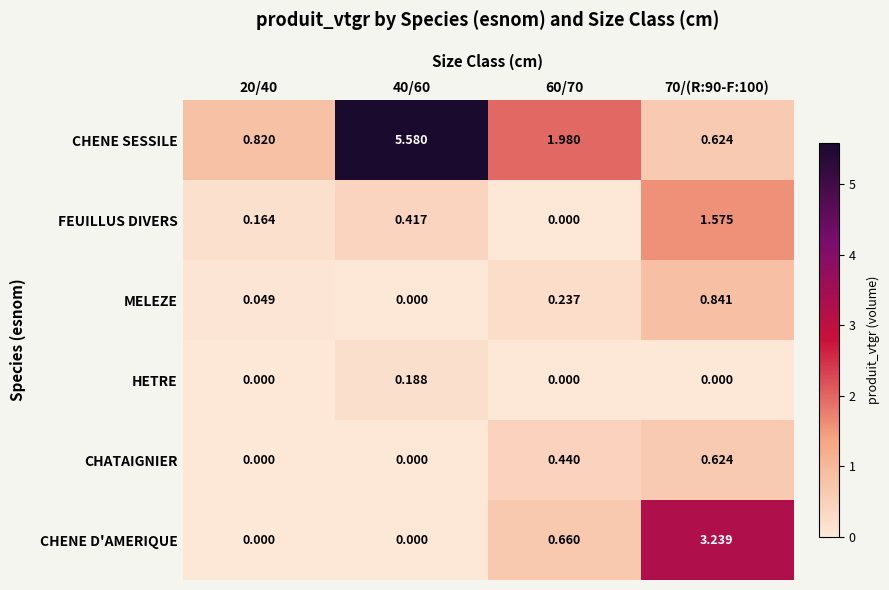

Which series has the widest spread of values?

CHENE SESSILE